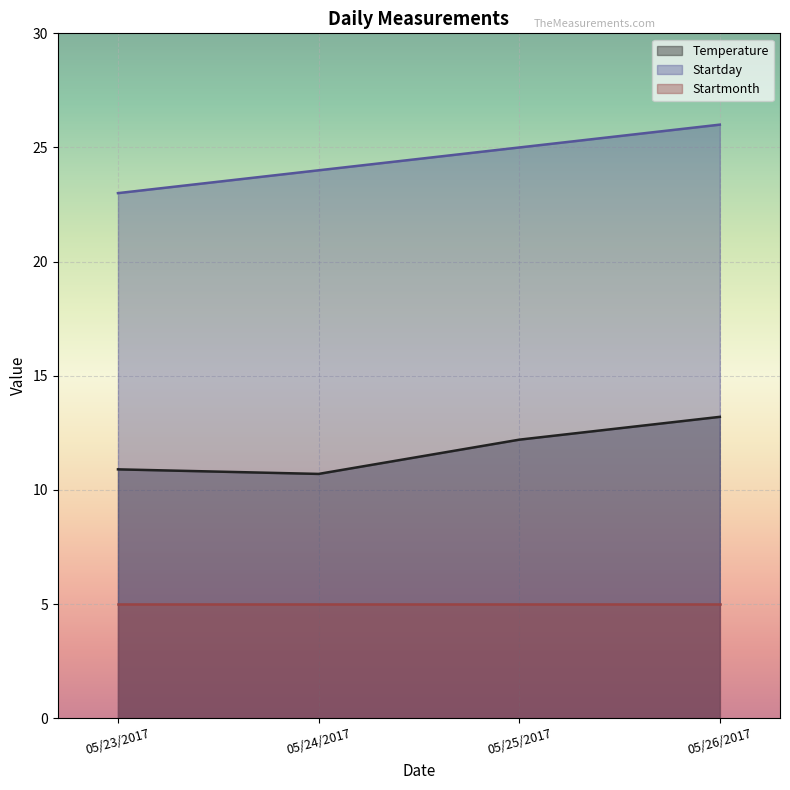

Which series has the largest range (max minus min)?

Startday